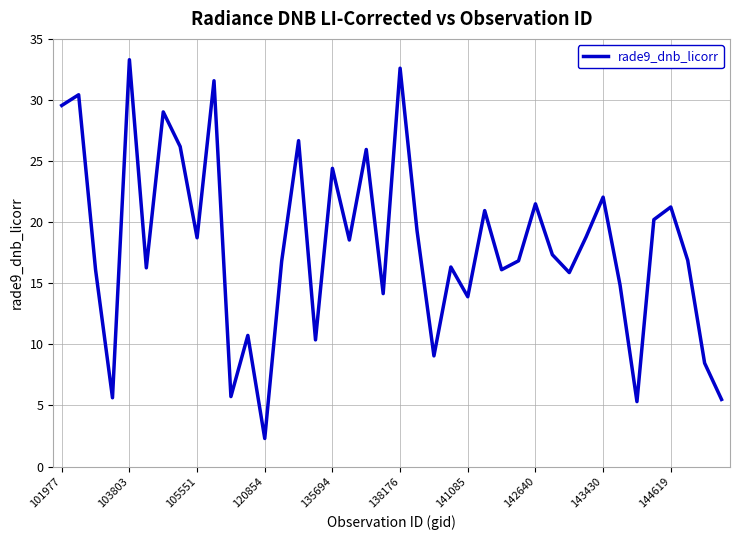

What is the maximum value shown in the chart?

33.3